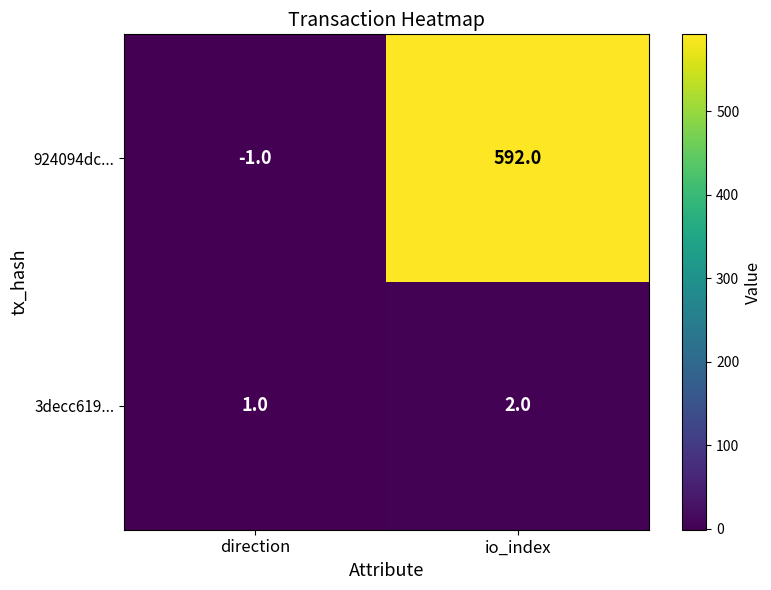

Where is 924094dc... nearest to the value 295?

direction